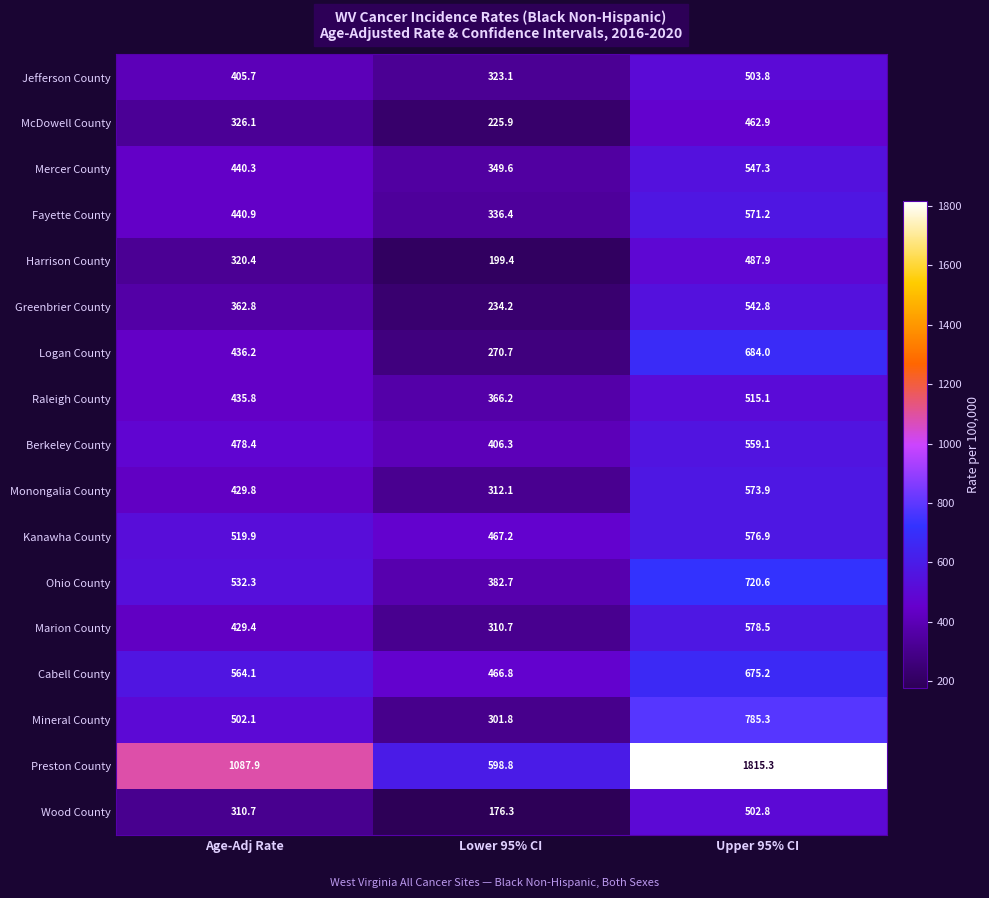

At Age-Adj Rate, list the series in order from smallest to largest.

Wood County, Harrison County, McDowell County, Greenbrier County, Jefferson County, Marion County, Monongalia County, Raleigh County, Logan County, Mercer County, Fayette County, Berkeley County, Mineral County, Kanawha County, Ohio County, Cabell County, Preston County